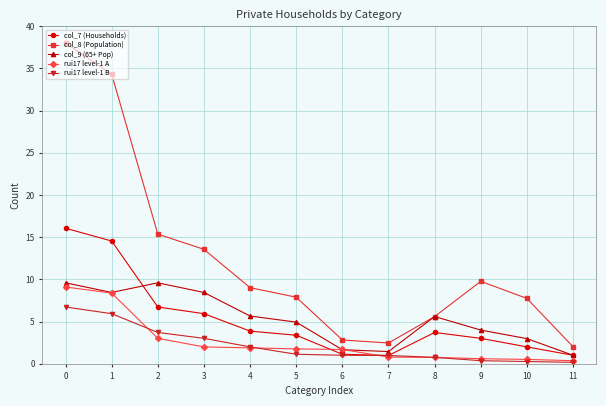

At how many categories does at least one series exceed 12?

4